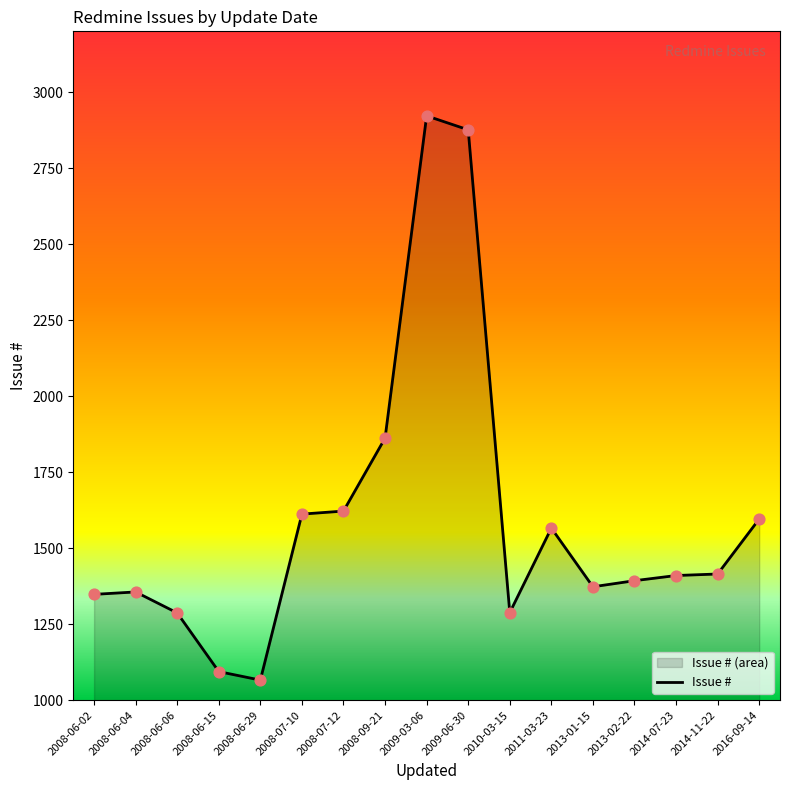

Between 2008-06-15 and 2014-07-23, which is larger?

2014-07-23